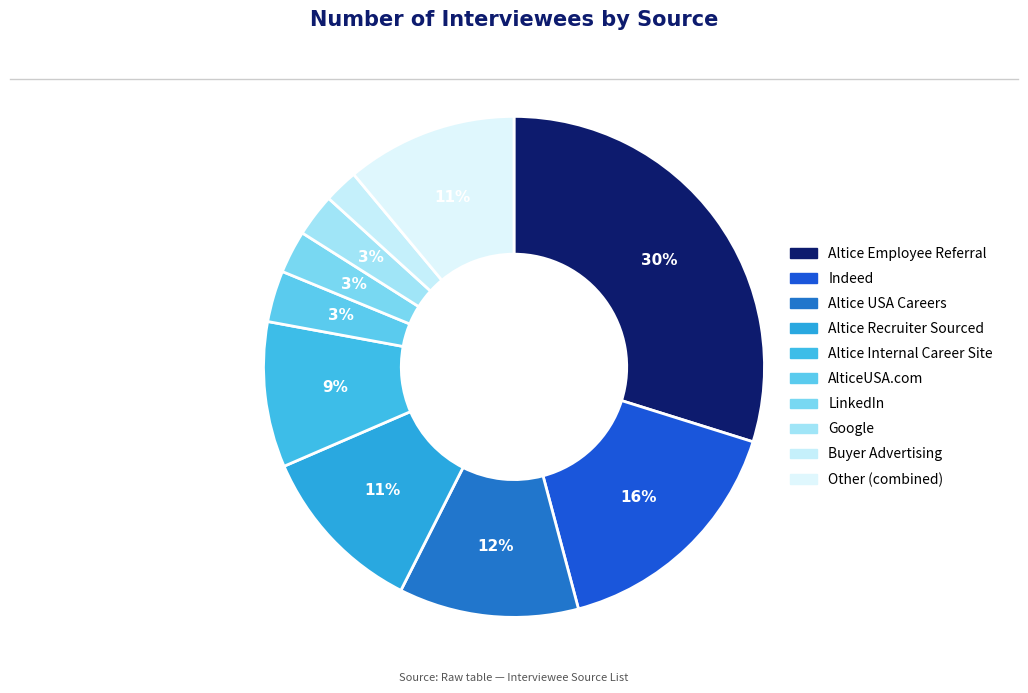

Count the number of slices in the pie.

10